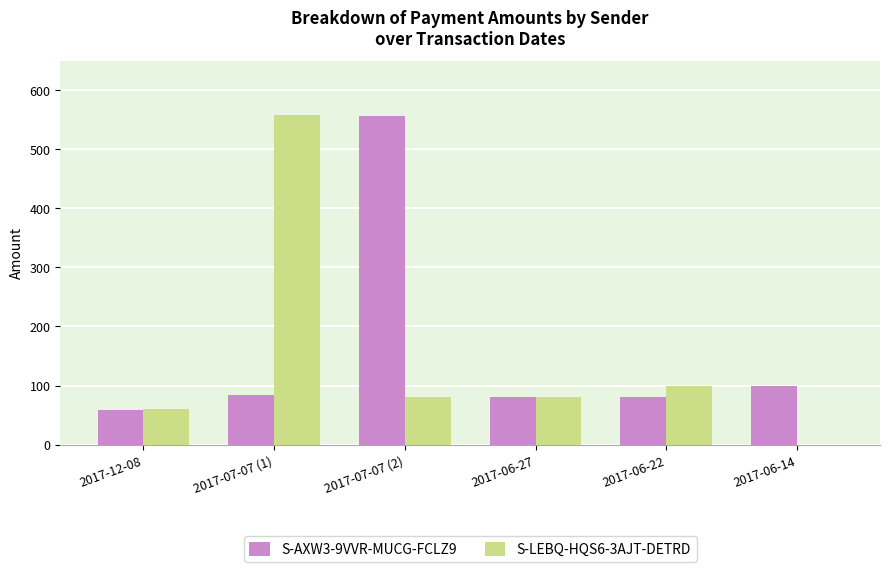

Which category has the highest value in the S-LEBQ-HQS6-3AJT-DETRD series?

2017-07-07 (1)